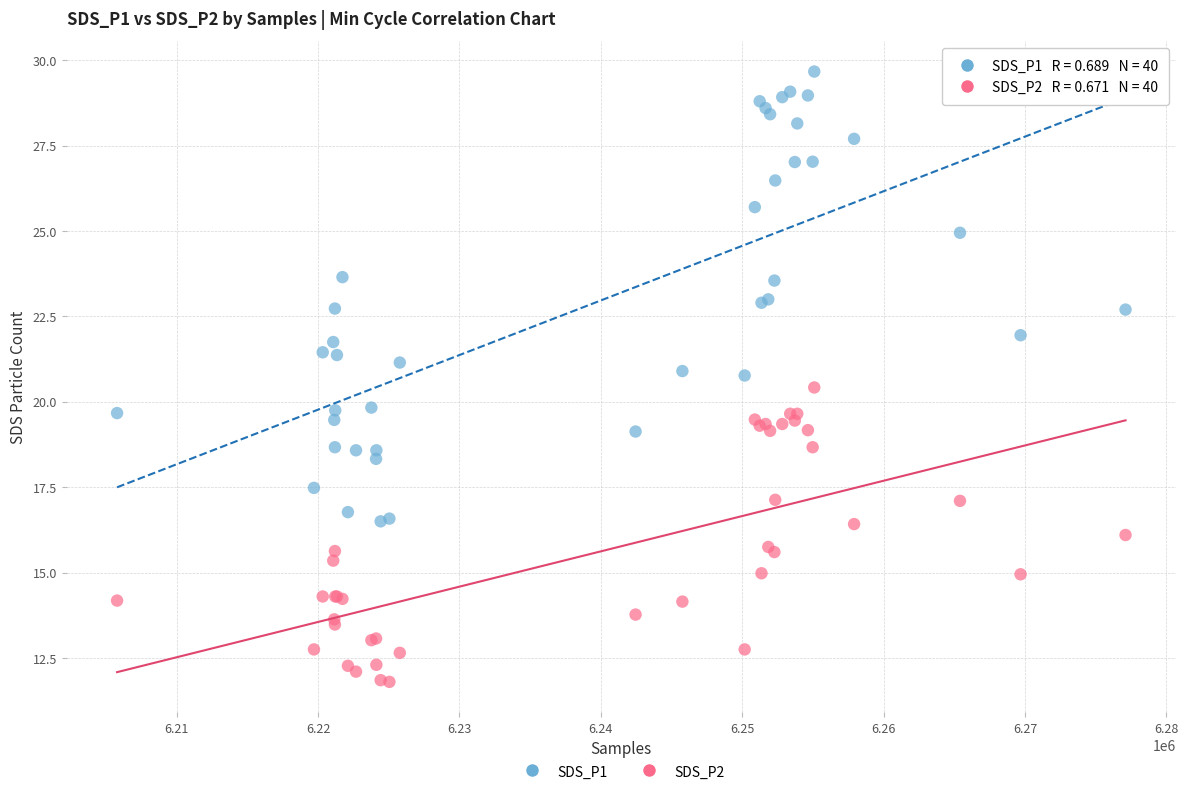

Which series has the largest Y range (max minus min)?

SDS_P1